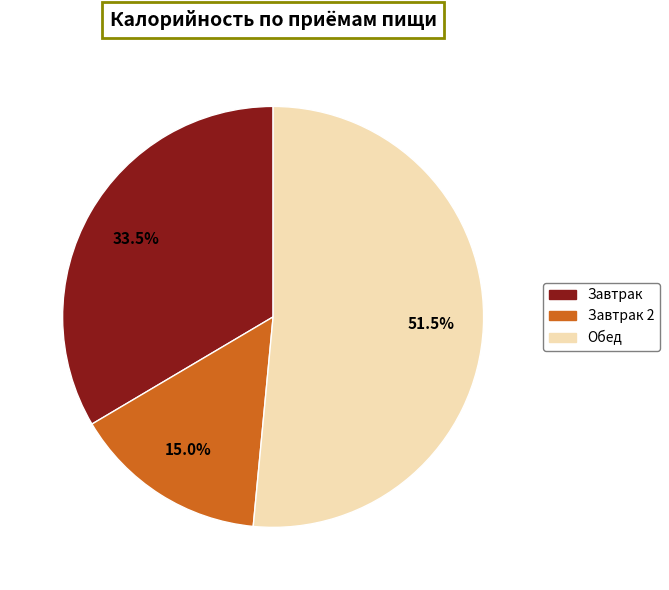

Is there a majority slice in this chart?

Yes